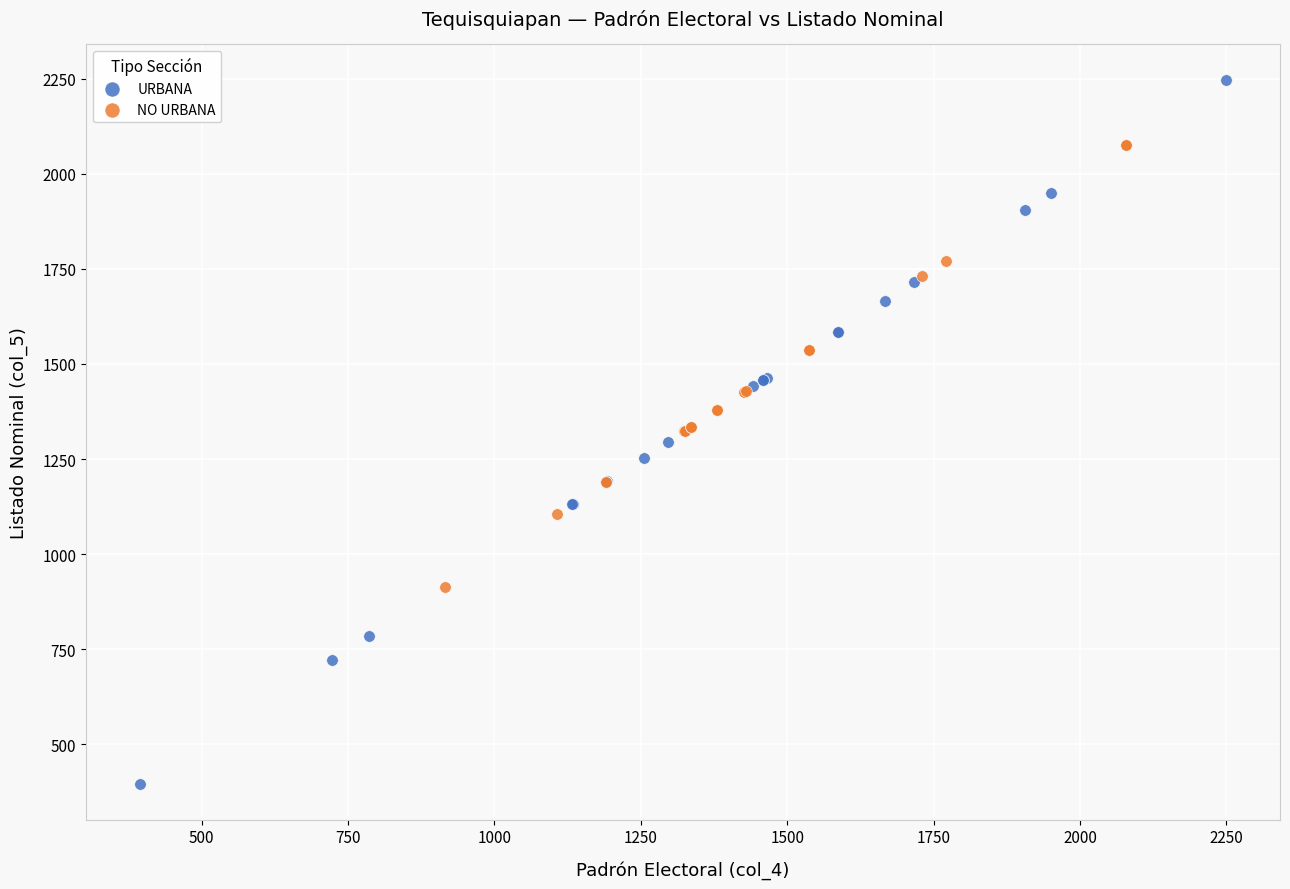

Which series reaches the minimum Y coordinate?

URBANA